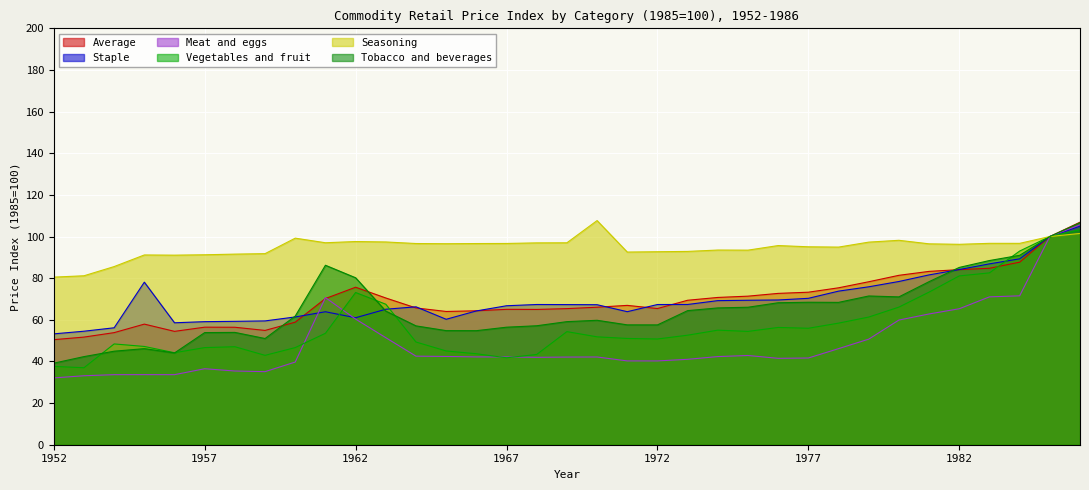

Where is the first local minimum for Vegetables and fruit?

1953